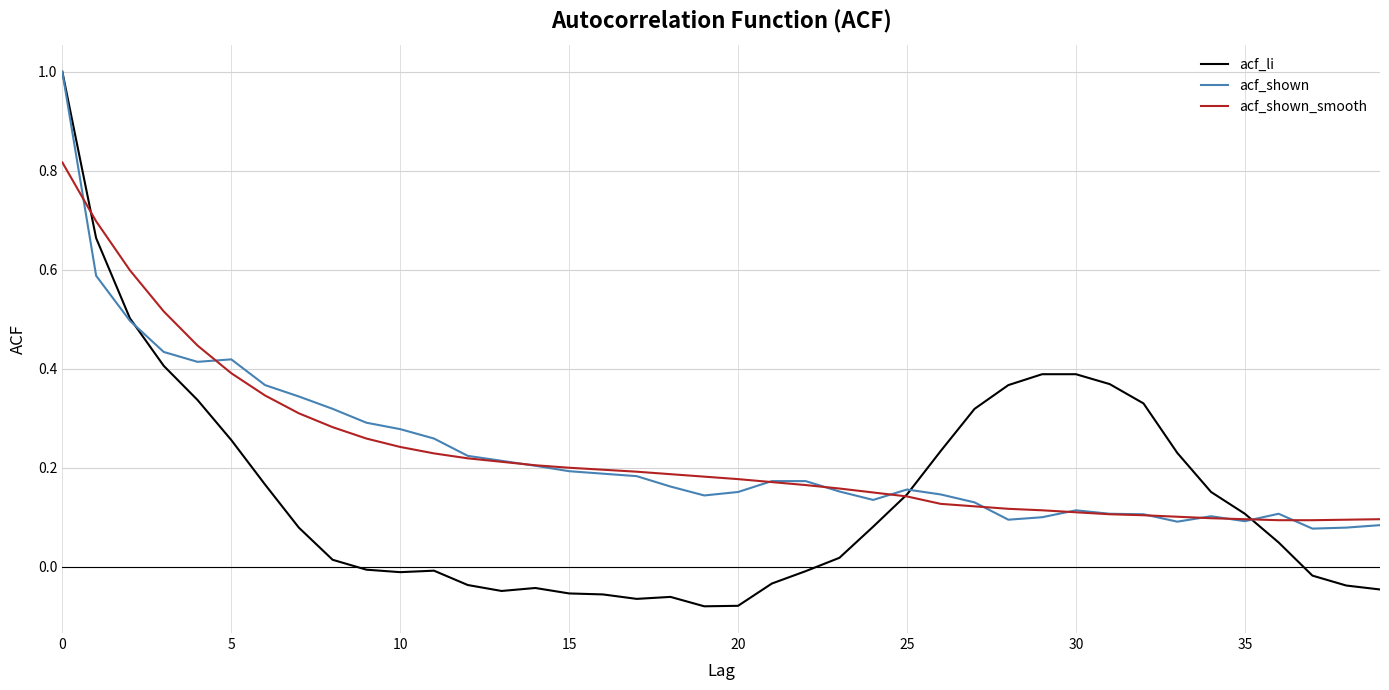

What is the maximum value for acf_li?

1.0